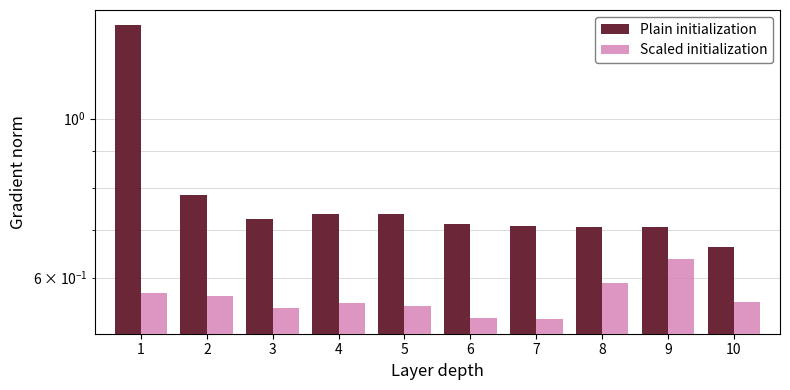

How many Scaled initialization values are between 0 and 1?

10